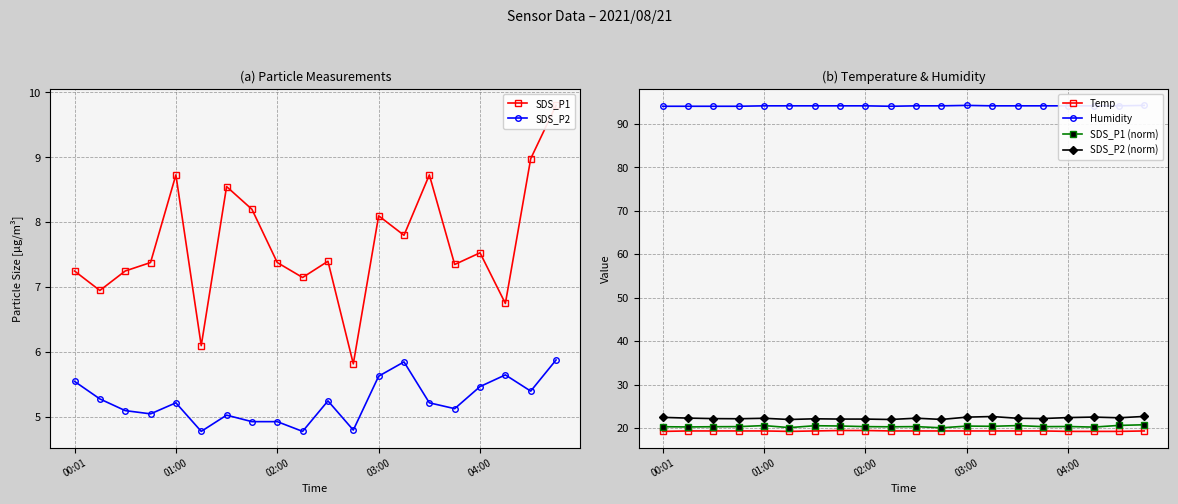

At how many categories does at least one series exceed 71?

20